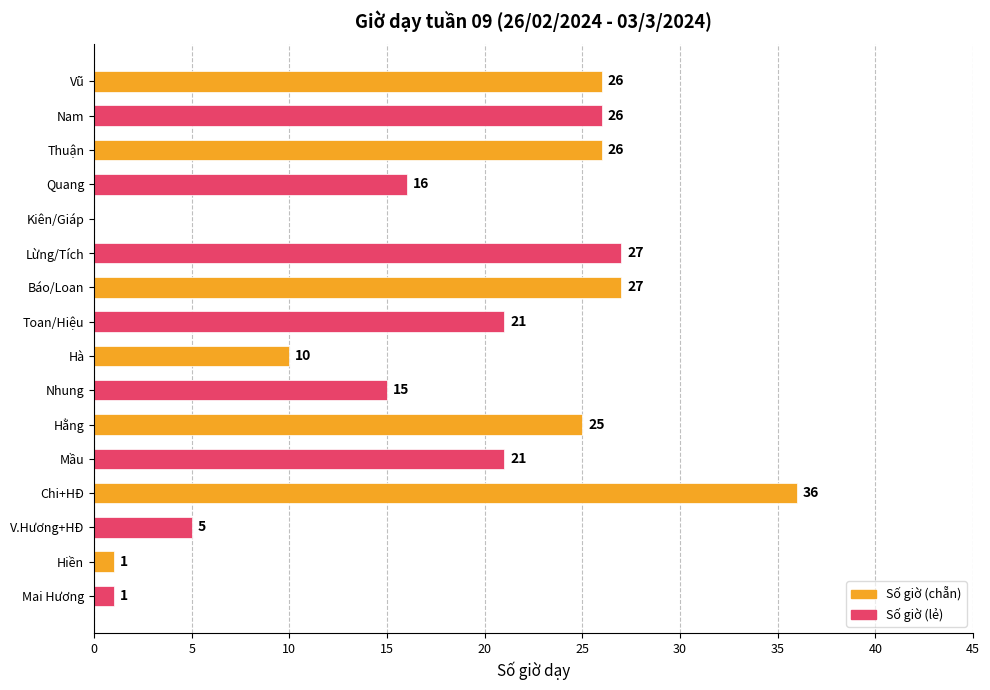

Count the number of categories in the chart.

16